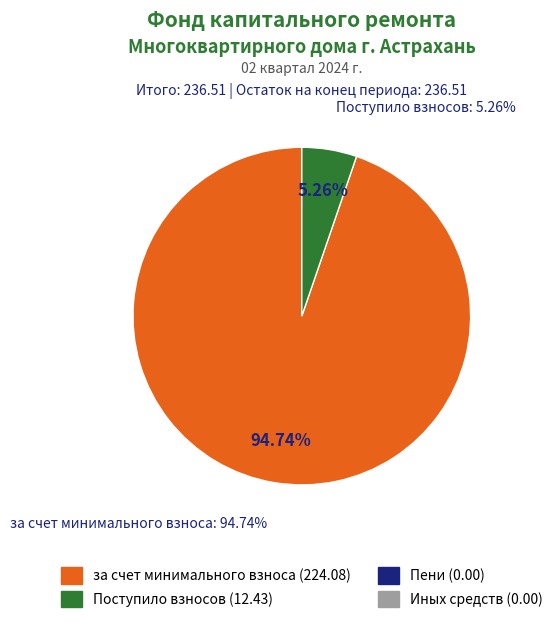

The Пени slice represents 6% of the pie. True or false?

False